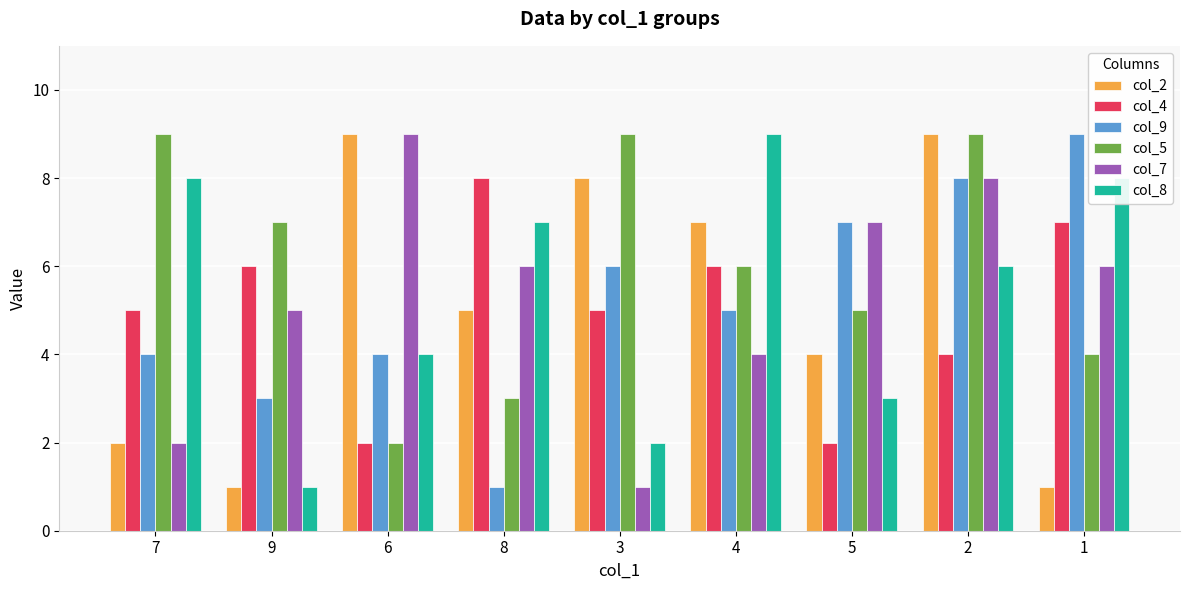

Which series has the largest total across all categories?

col_5